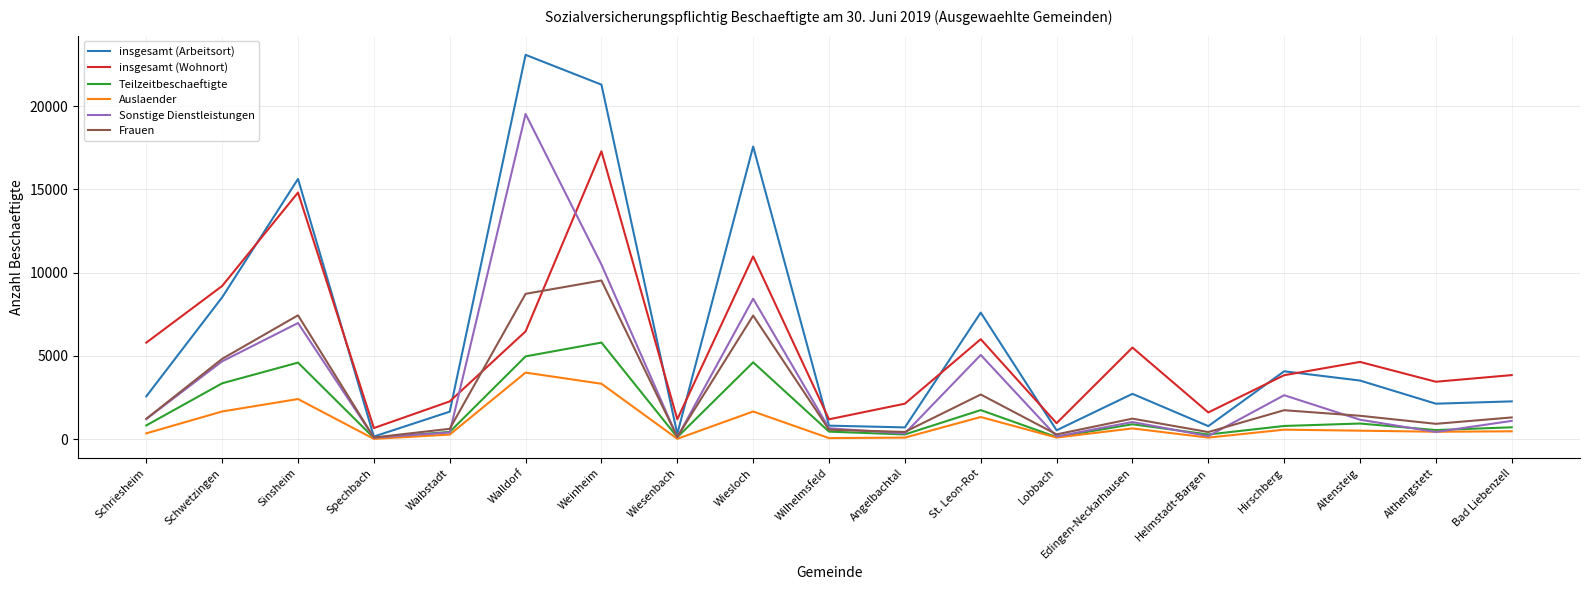

Between which two adjacent categories do insgesamt (Wohnort) and Frauen first intersect?

Waibstadt and Walldorf